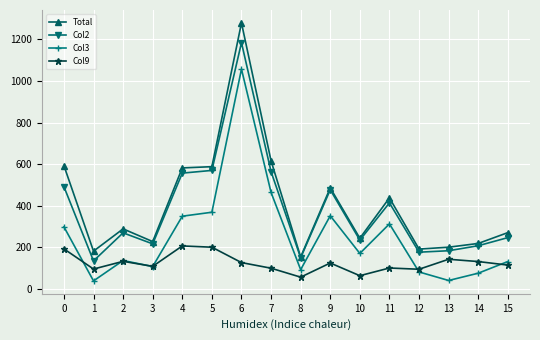

True or false: Col3 and Col2 cross at least once.

False